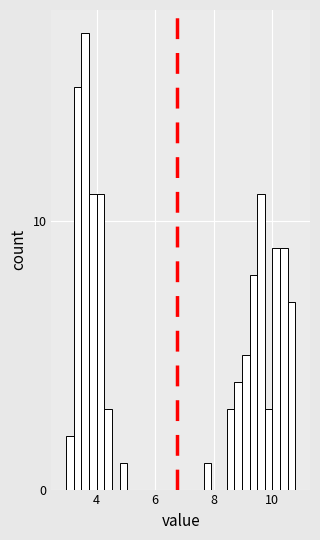

Around what value on the x-axis is the tallest bar? Give the approximate position of its centre, as read against the axis.

3.6